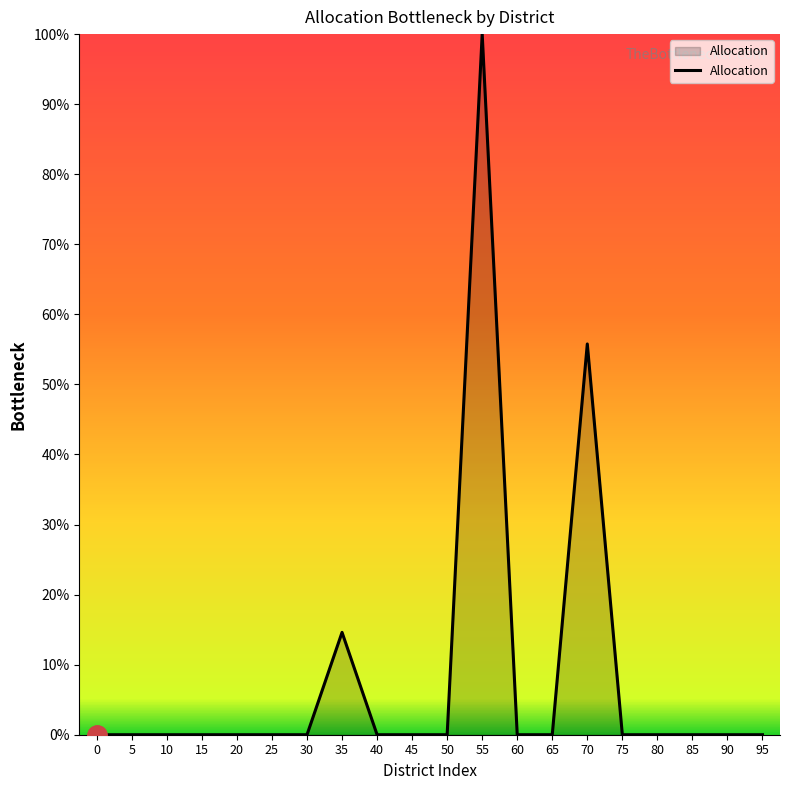

True or false: the data shows 0.0 at 25.

True